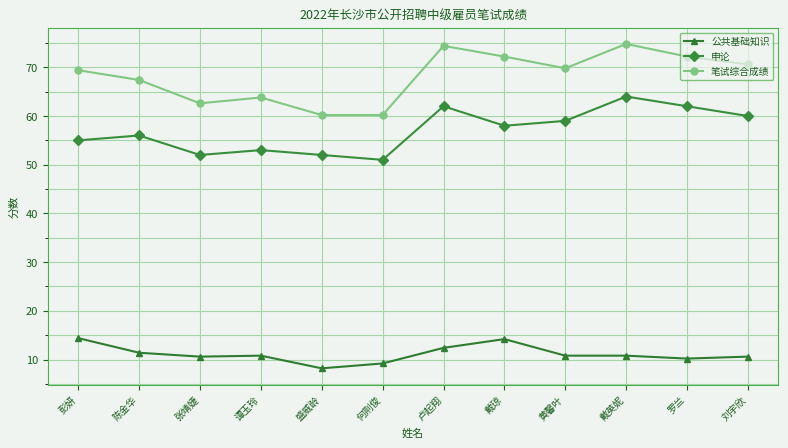

What is the value of the 笔试综合成绩 point at the 3rd from the left?

62.6